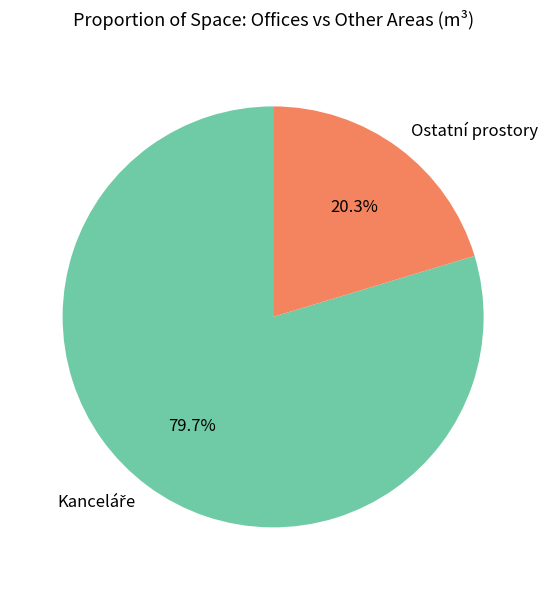

Which category has the smallest portion of the pie?

Ostatní prostory